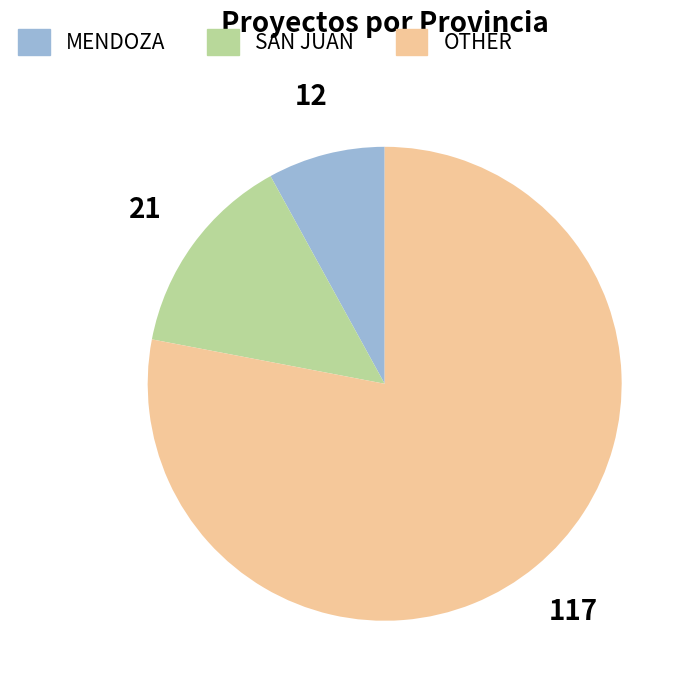

Which category accounts for the majority?

OTHER